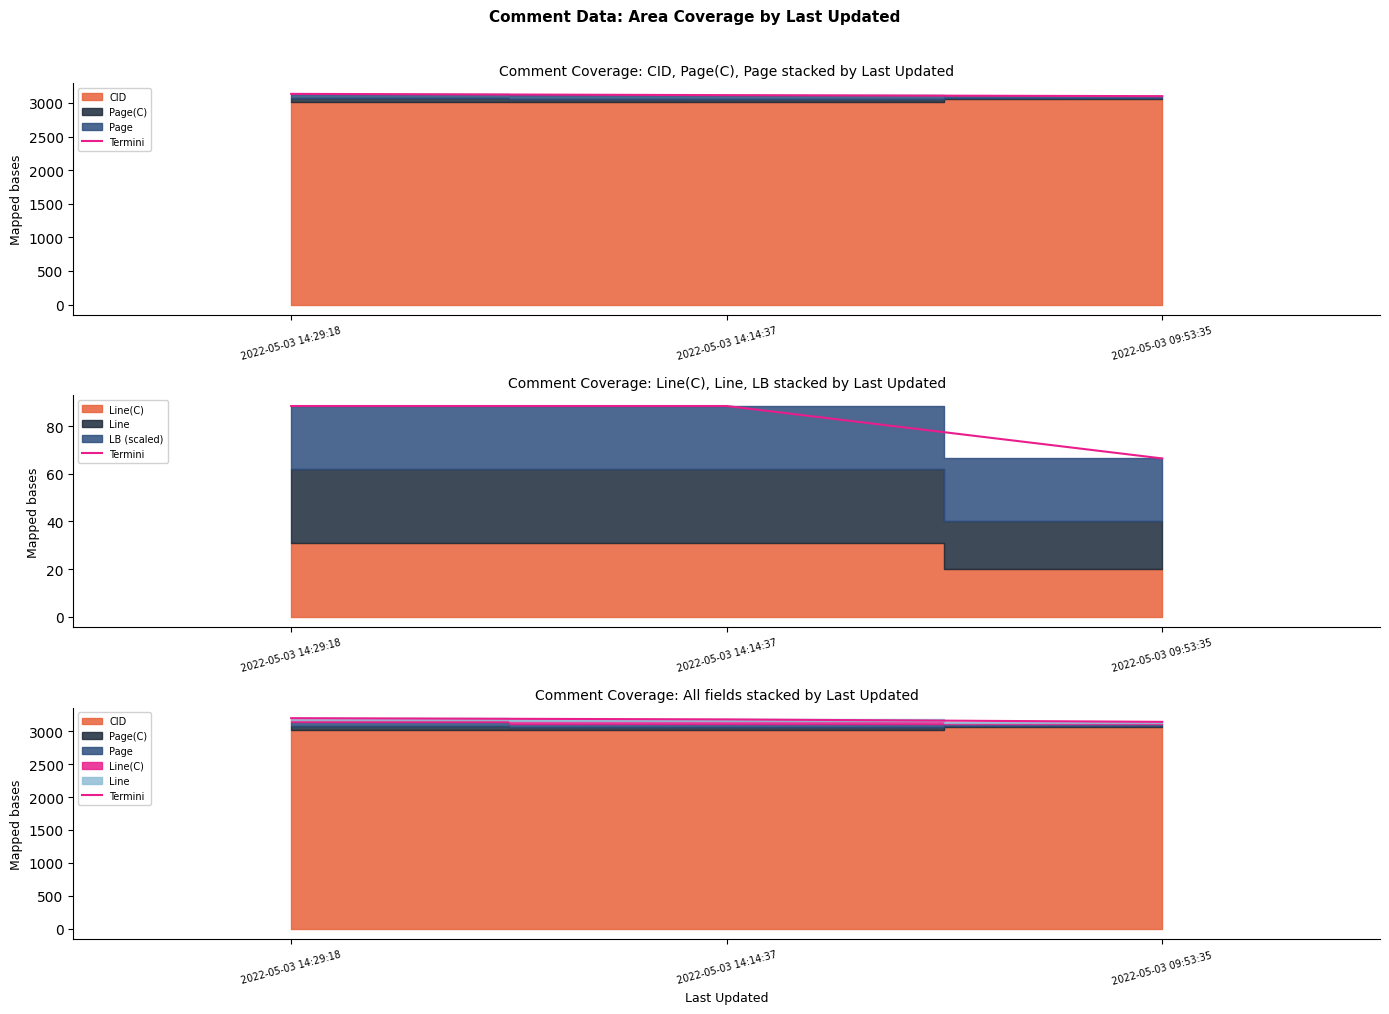

What is the maximum value shown in the chart?

3196.3